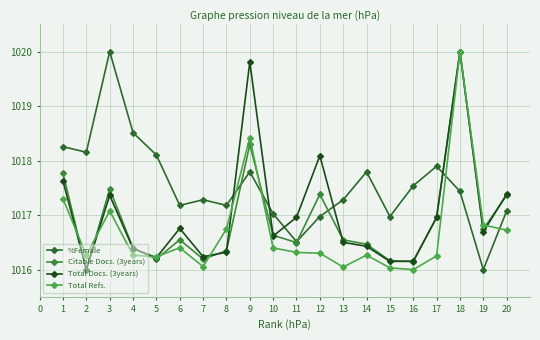

What is the value of the Total Docs. (3years) point at the 10th from the left?

1016.6